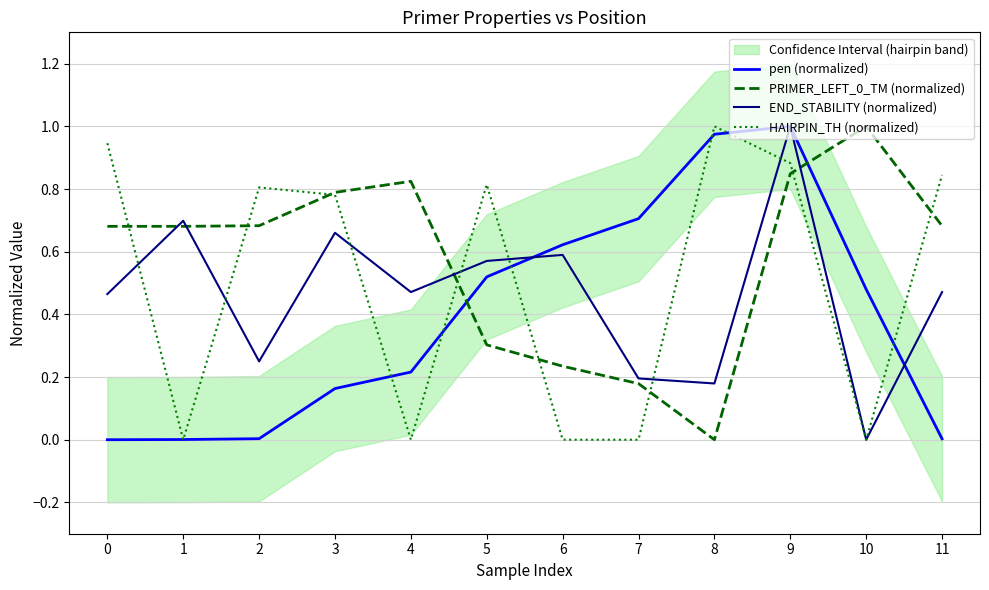

Reading right to left, extract all data points from this chart.

pen (normalized): 11=0.0	10=0.5	9=1.0	8=1.0	7=0.7	6=0.6	5=0.5	4=0.2	3=0.2	2=0.0	1=0.0	0=0.0
PRIMER_LEFT_0_TM (normalized): 11=0.7	10=1.0	9=0.8	8=0.0	7=0.2	6=0.2	5=0.3	4=0.8	3=0.8	2=0.7	1=0.7	0=0.7
END_STABILITY (normalized): 11=0.5	10=0.0	9=1.0	8=0.2	7=0.2	6=0.6	5=0.6	4=0.5	3=0.7	2=0.3	1=0.7	0=0.5
HAIRPIN_TH (normalized): 11=0.8	10=0.0	9=0.9	8=1.0	7=0.0	6=0.0	5=0.8	4=0.0	3=0.8	2=0.8	1=0.0	0=0.9